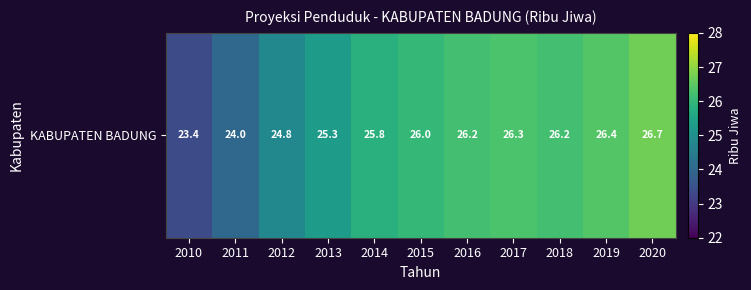

Which category has the highest value across all series?

2020